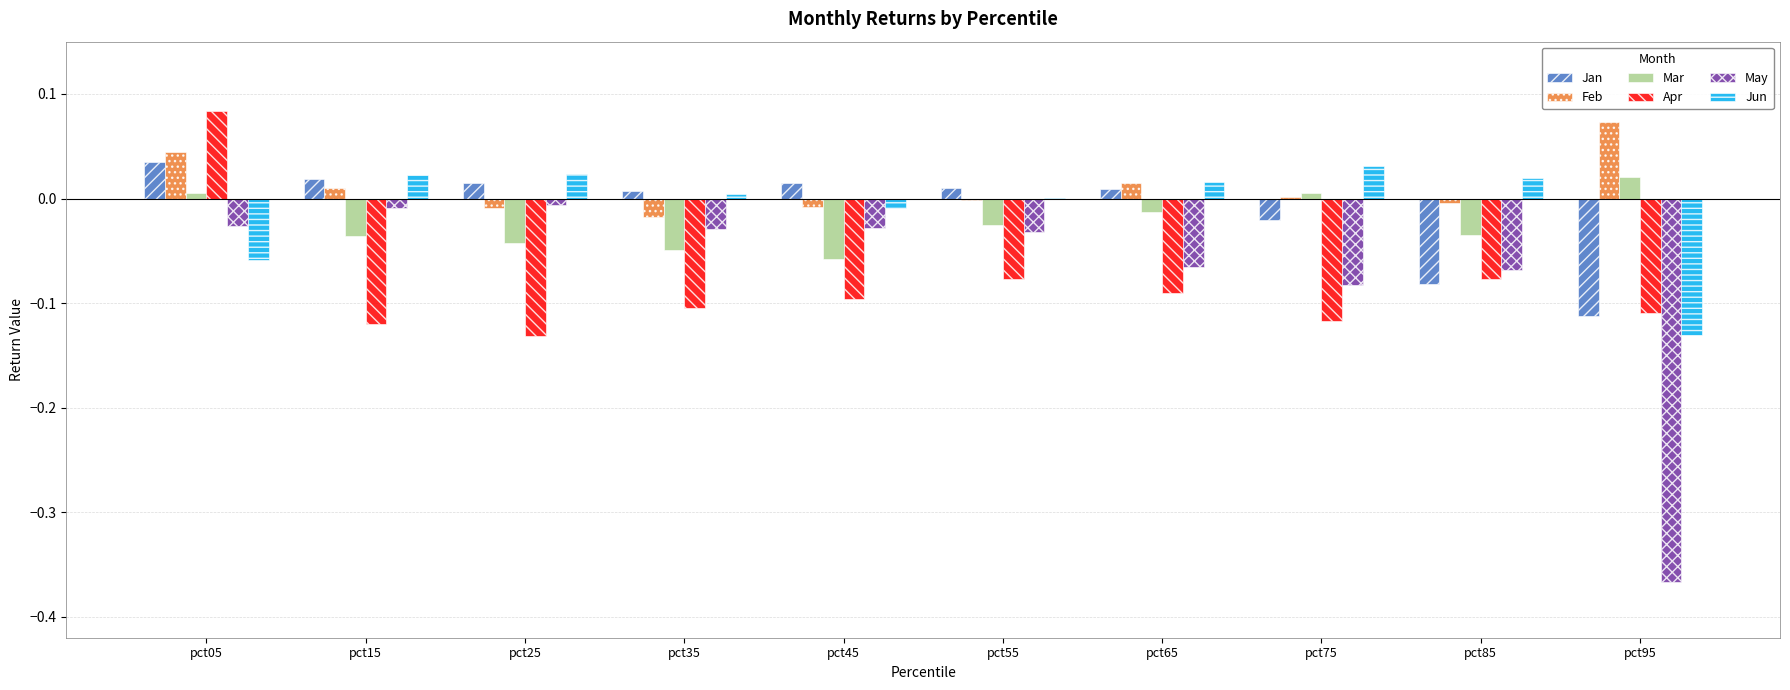

Which series has the largest range (max minus min)?

May